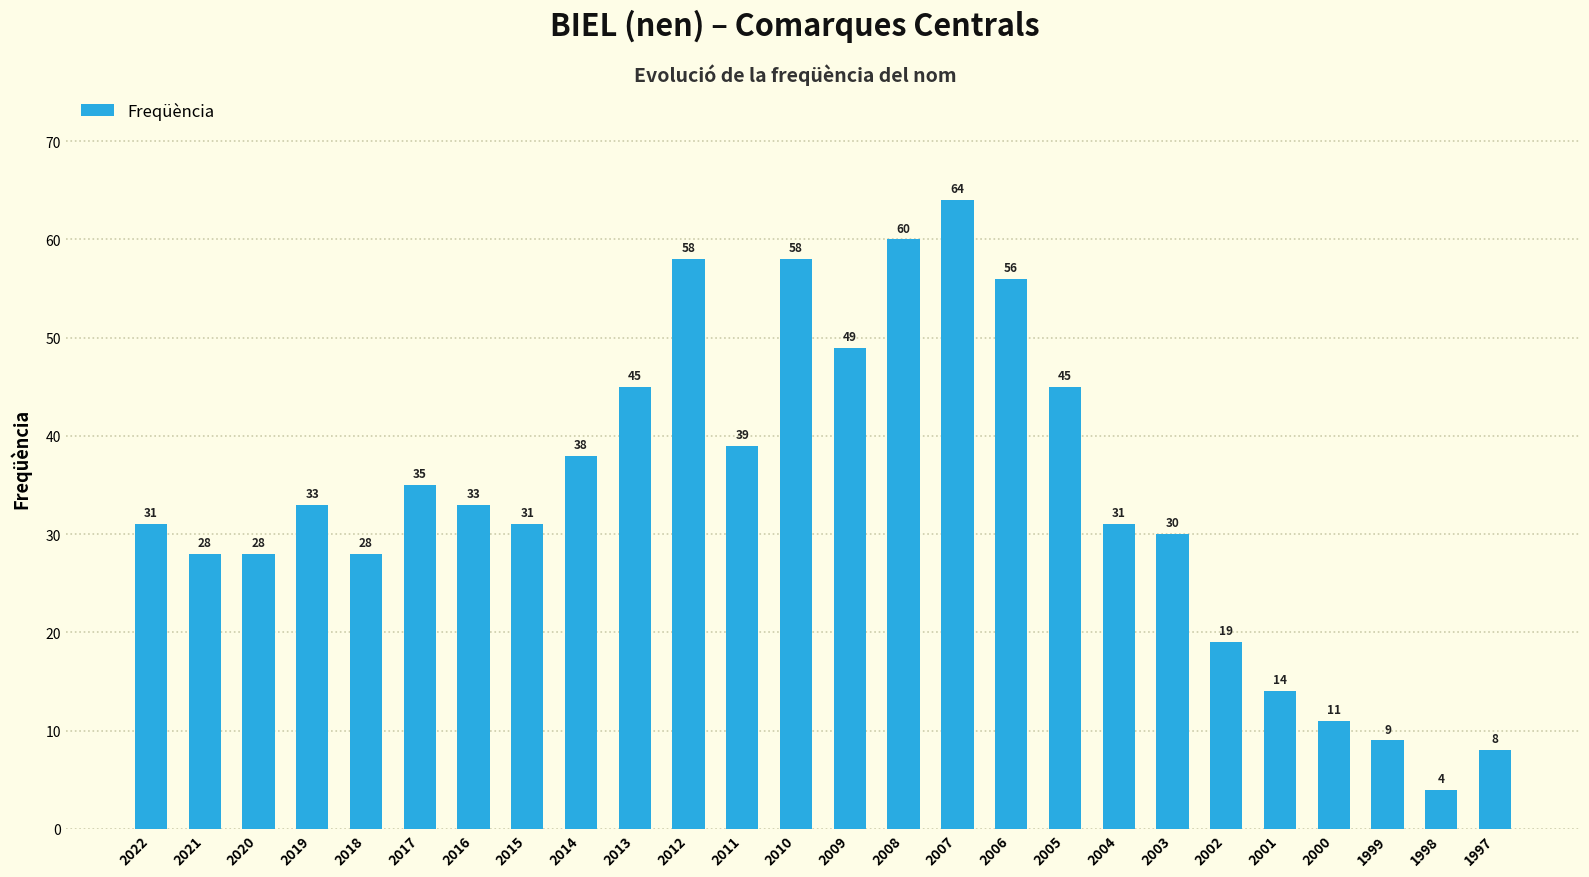

The value at 2018 is 37. True or false?

False